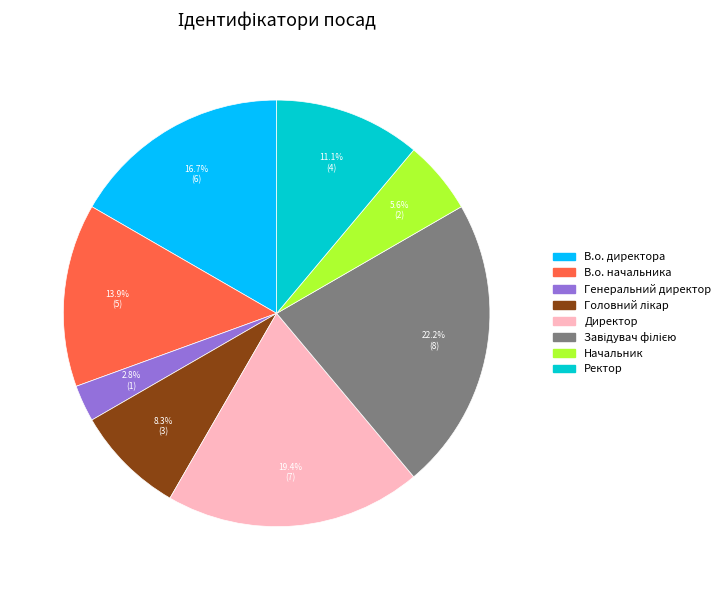

Which category has the smallest portion of the pie?

Генеральний директор